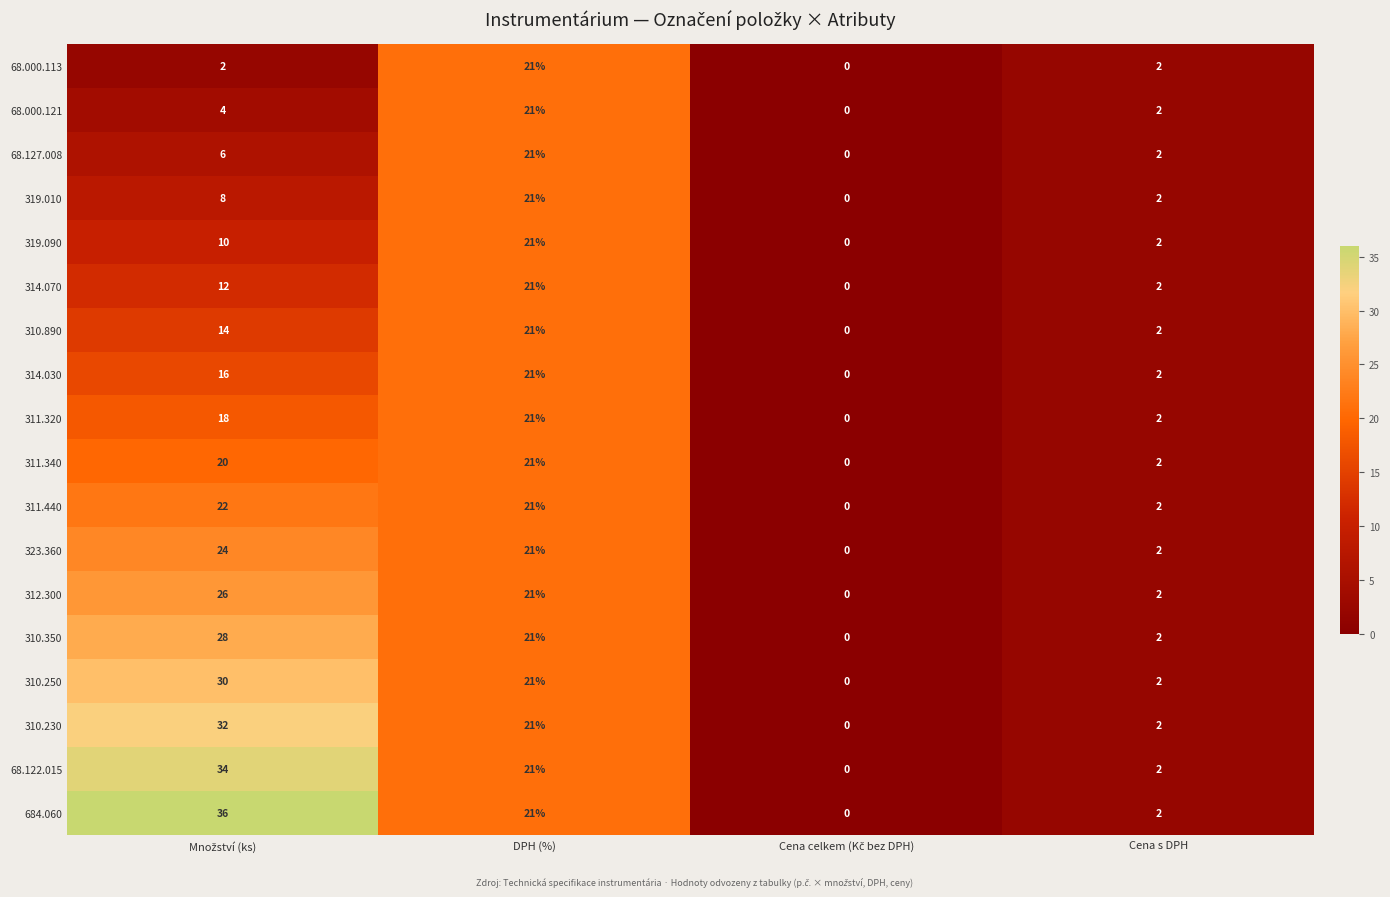

Which series has the widest spread of values?

684.060